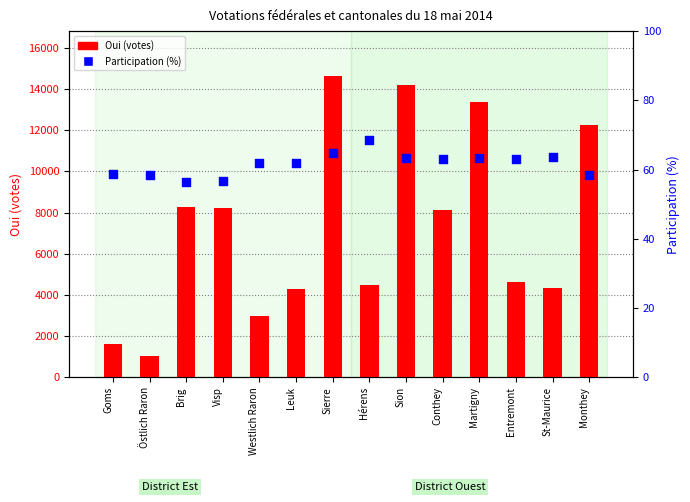

Which series has the largest total across all categories?

Oui (votes)